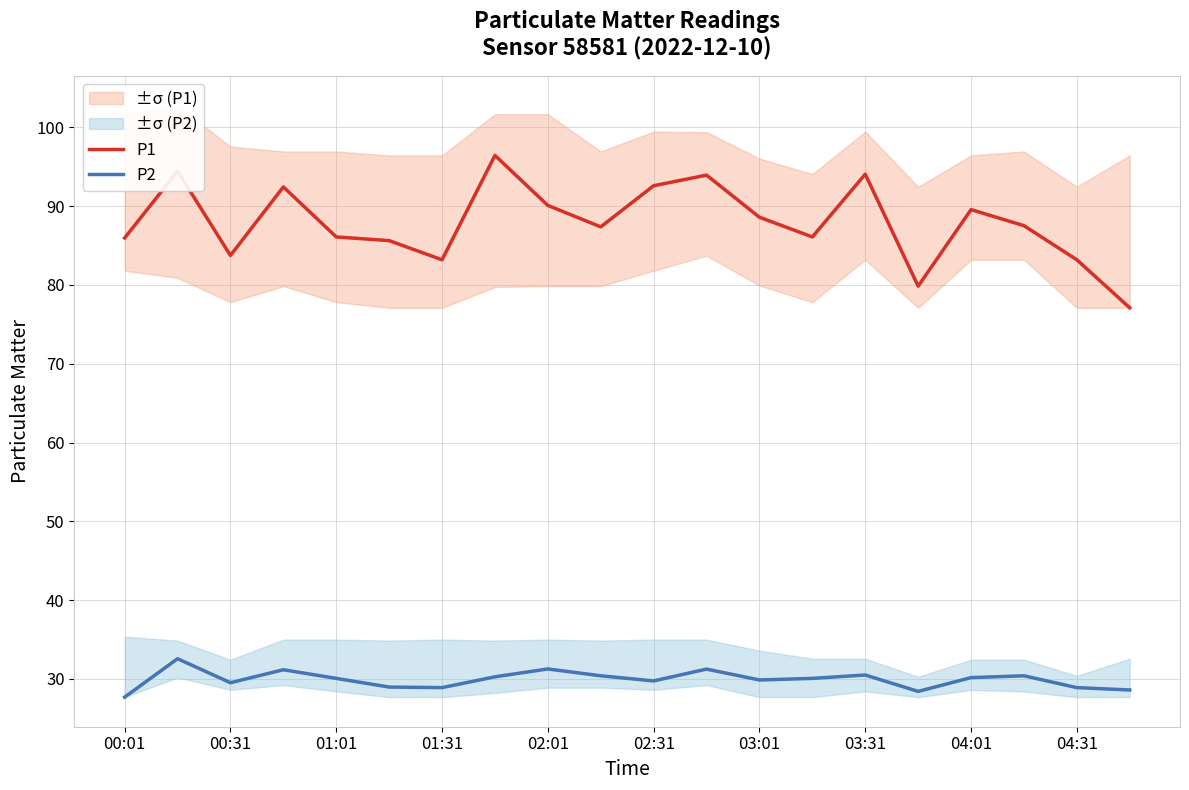

At how many categories does at least one series exceed 69?

20